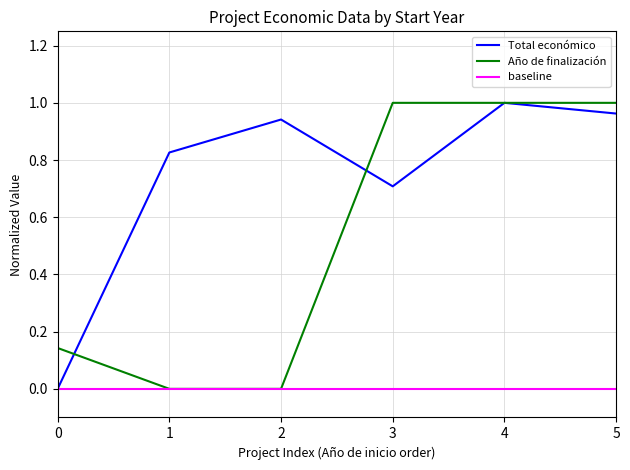

The Total económico series shows 1.4 at 4. True or false?

False